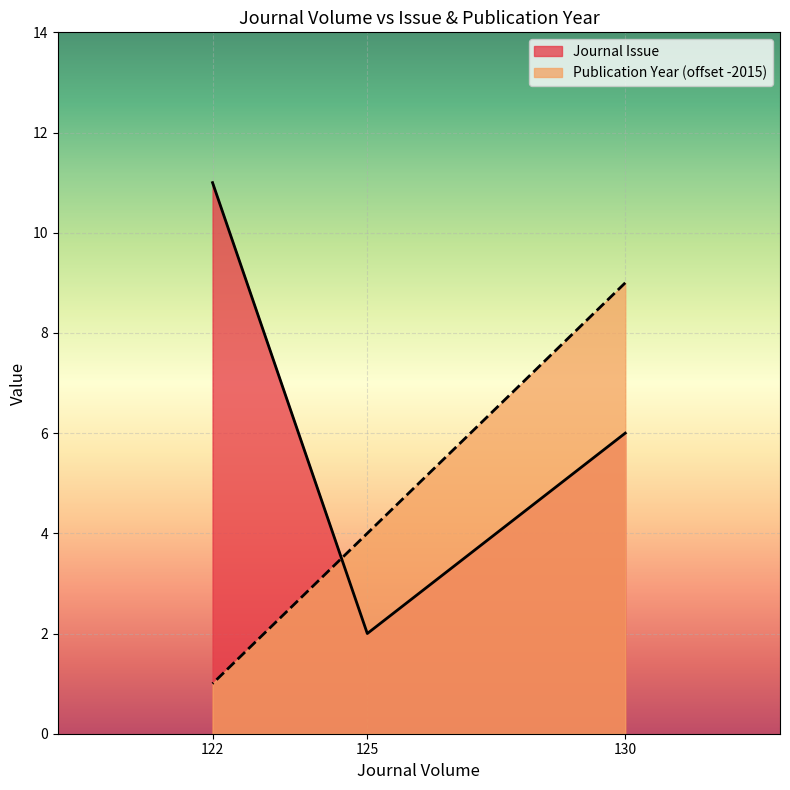

Between 122 and 130, which is larger?

122